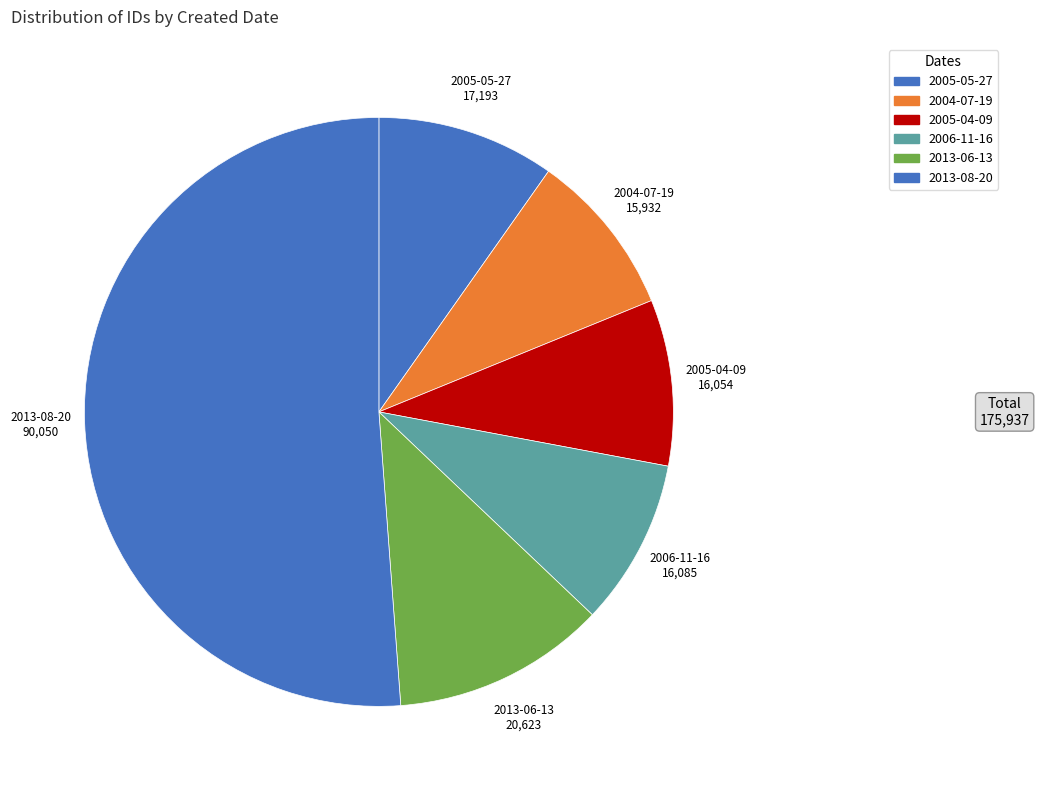

Count the number of slices in the pie.

6